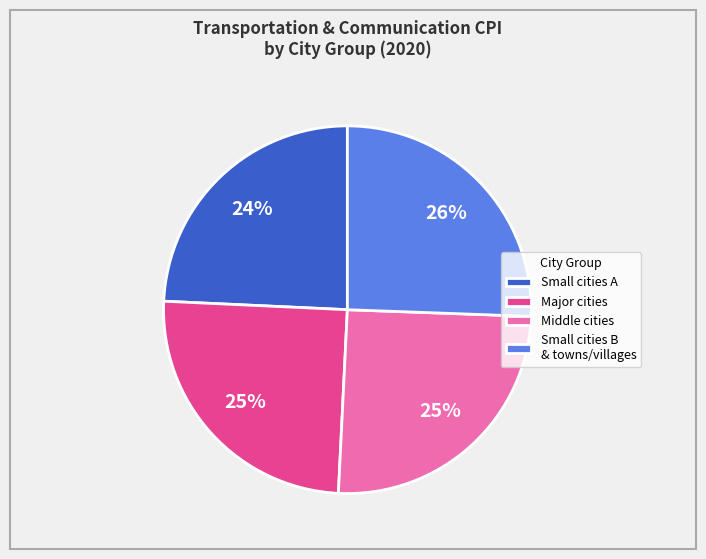

Is it true that Small cities B & towns/villages is 19% of the pie?

False